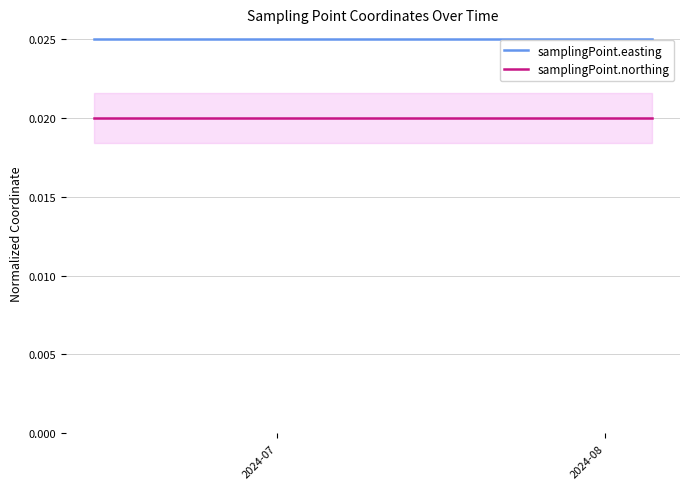

What are all the series names shown in the legend?

samplingPoint.easting, samplingPoint.northing